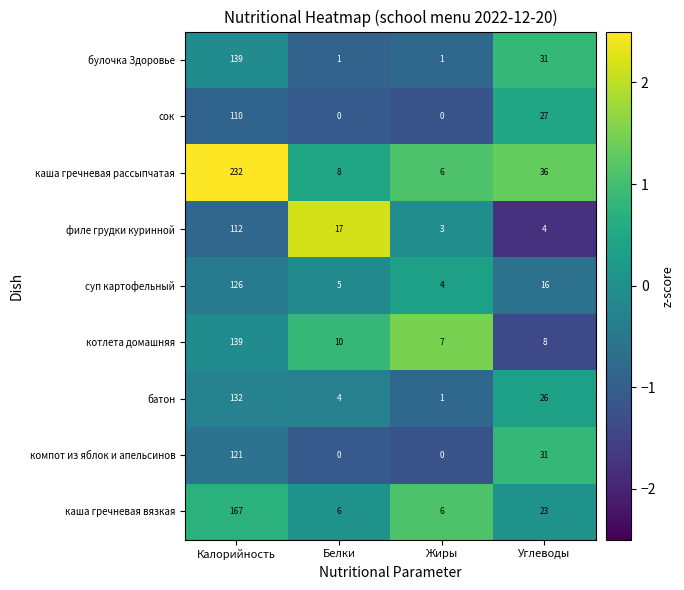

How many distinct data groups are displayed?

9